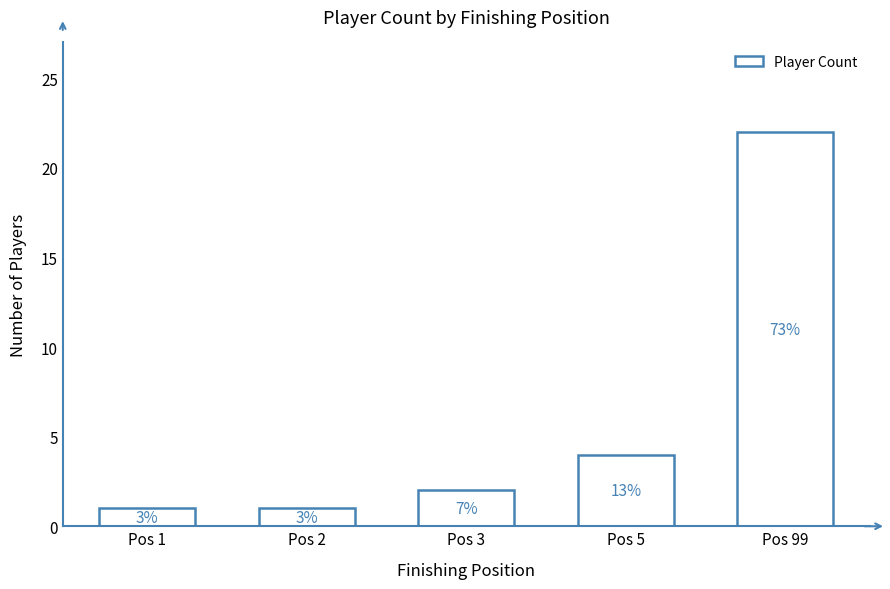

Rank the categories by value from highest to lowest.

Pos 99, Pos 5, Pos 3, Pos 1, Pos 2